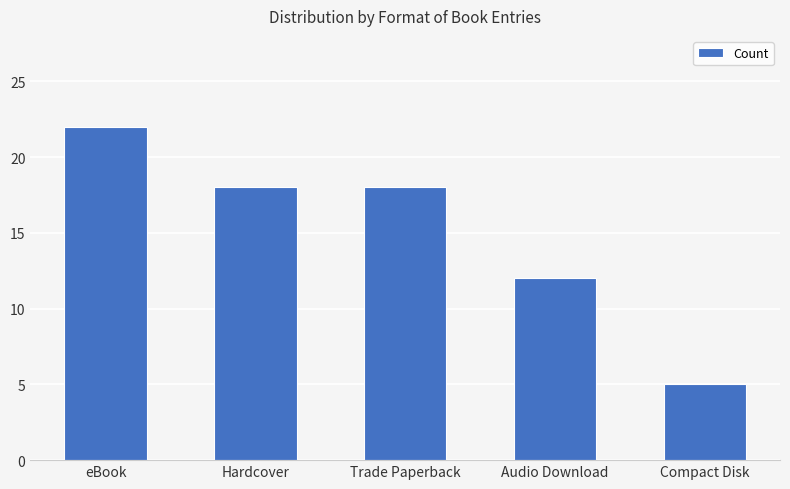

Which category has the lowest value across all series?

Compact Disk